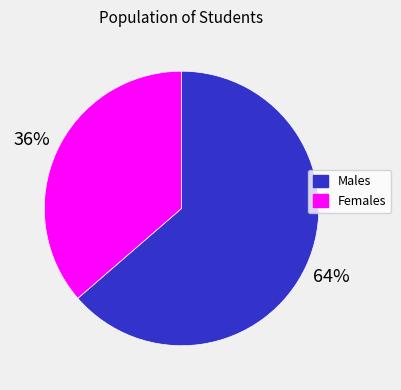

Is there any slice that represents more than half of the pie?

Yes